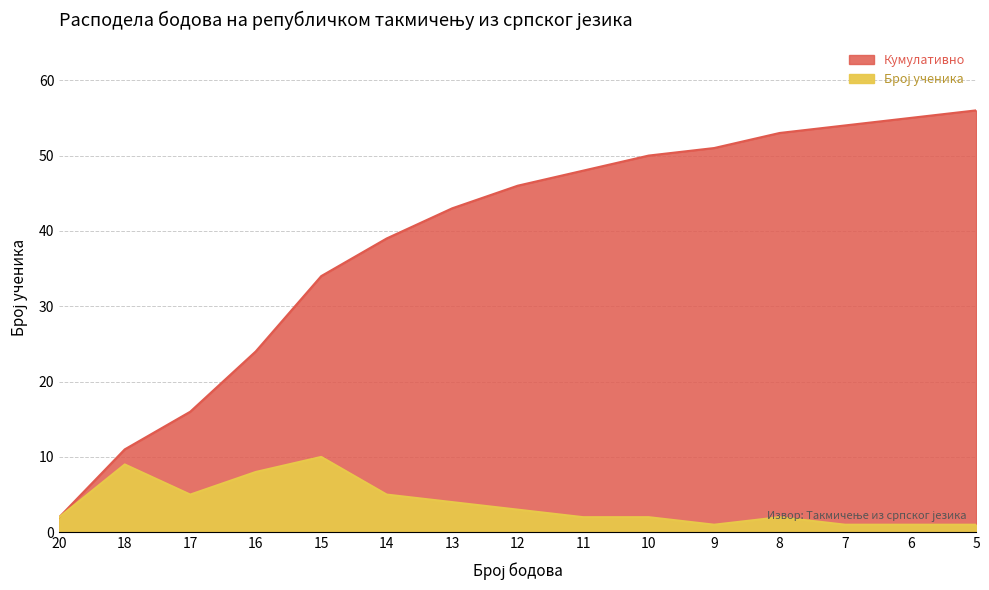

What is the average value of the Кумулативно series?

39